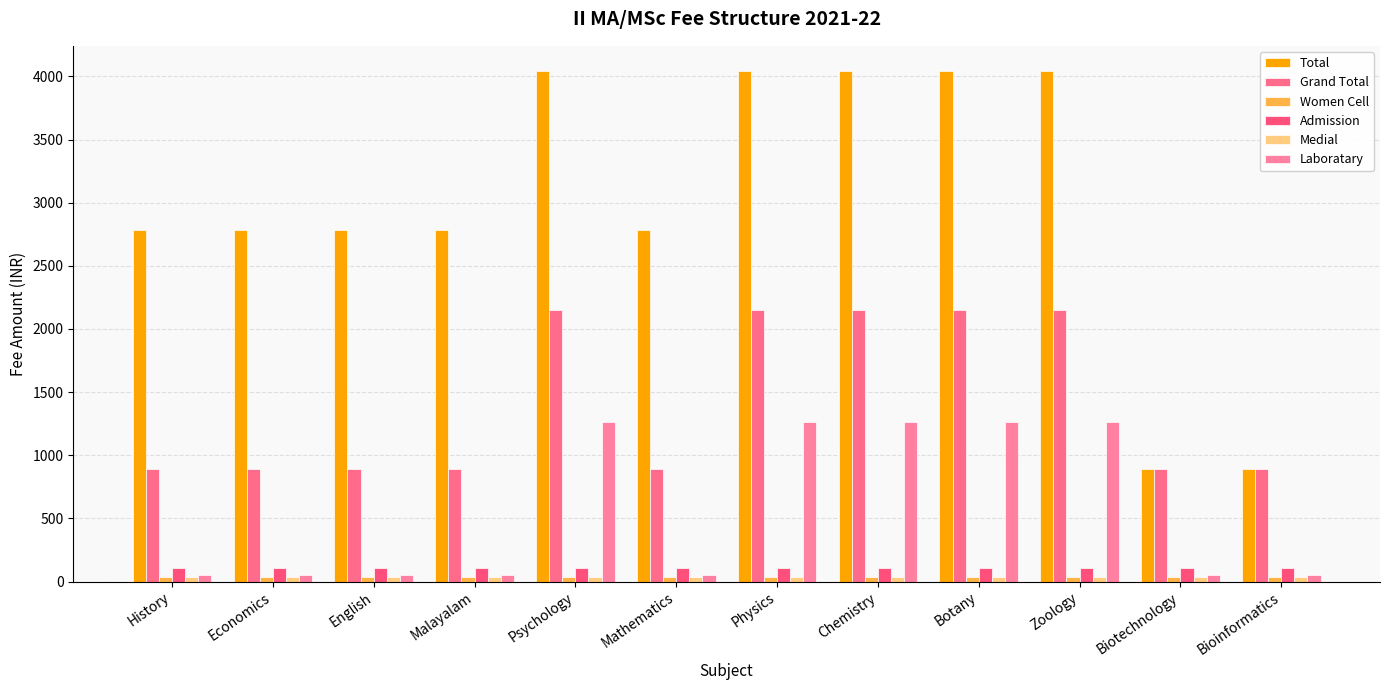

What is the maximum value shown in the chart?

4040